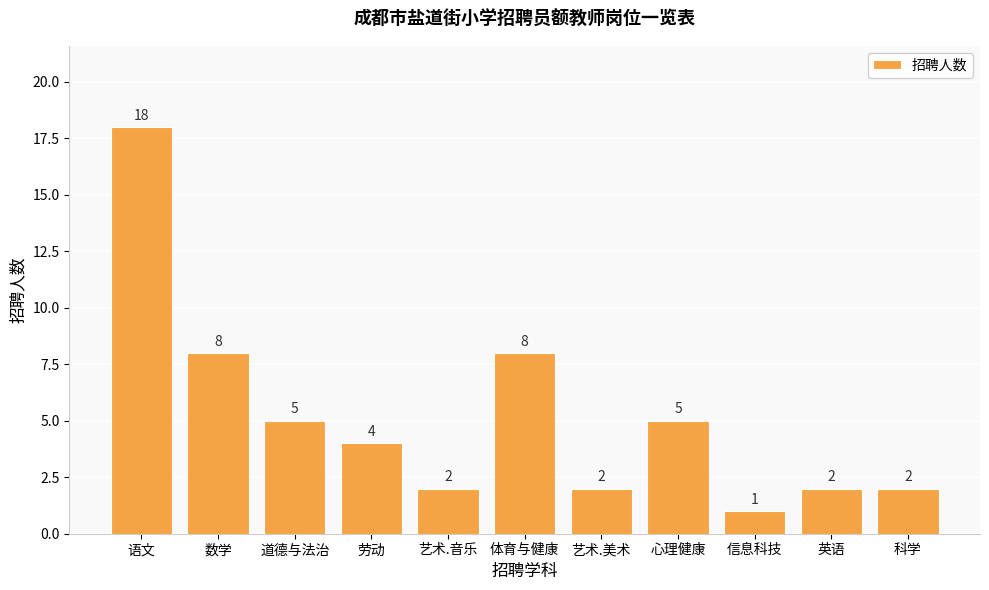

The chart shows a value of 2 at 艺术.音乐. True or false?

True